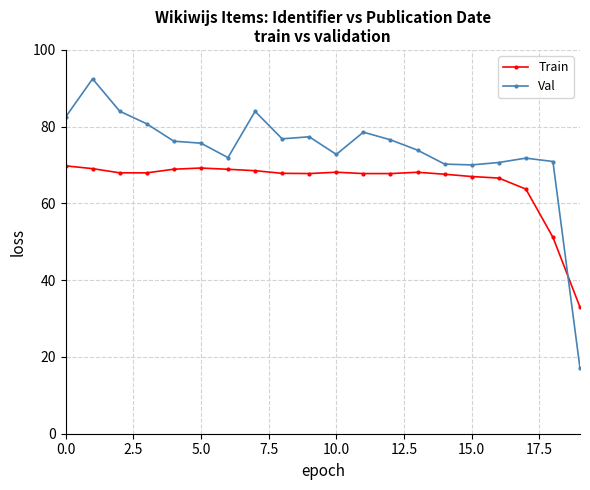

What is the highest value of the Val series?

92.5